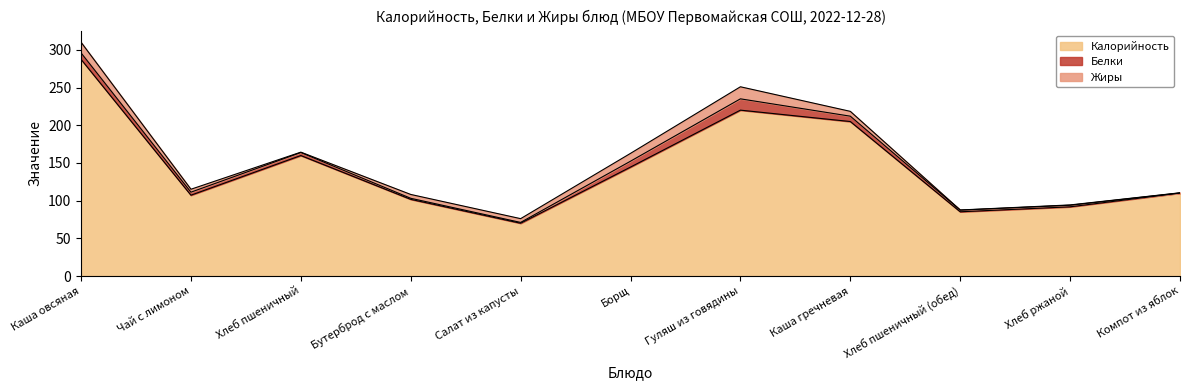

How many values in the Жиры series exceed 5?

5